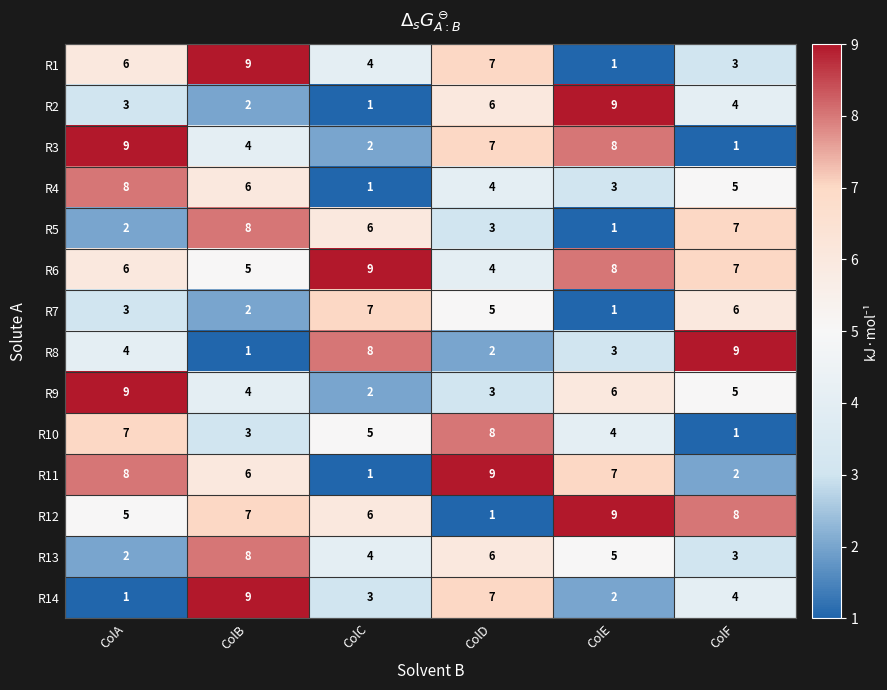

Rank the categories by R11 value from lowest to highest.

ColC, ColF, ColB, ColE, ColA, ColD